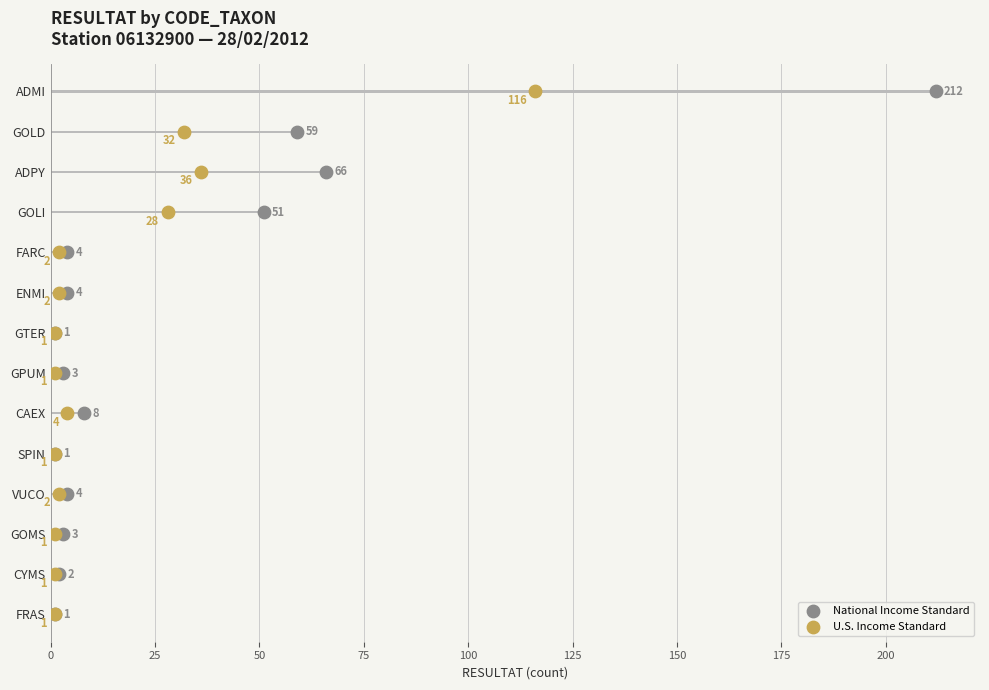

Is the value of National Income Standard at 75 greater than the value of U.S. Income Standard at 0?

Yes